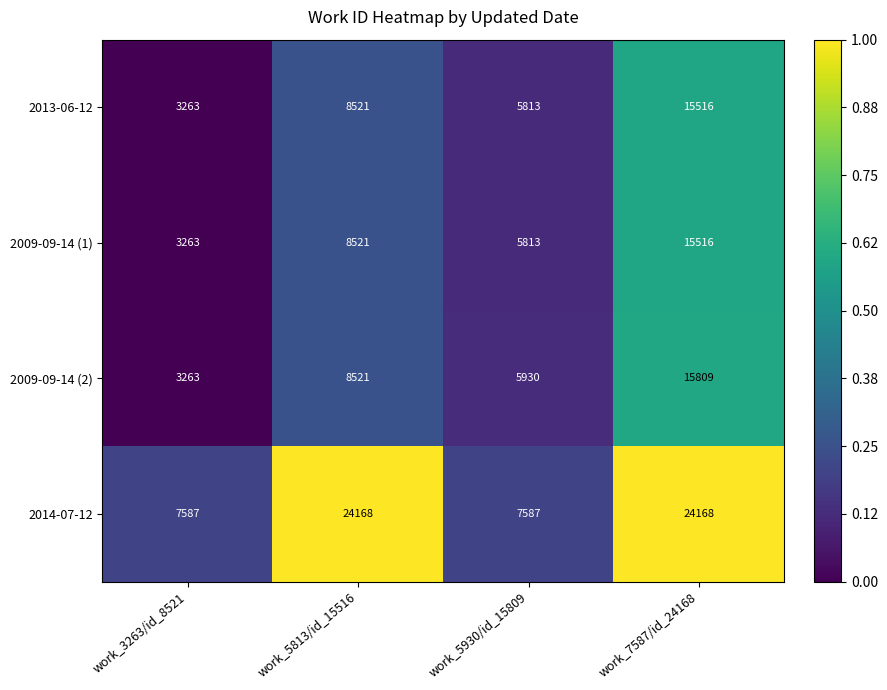

Reading left to right, list all the values displayed in this chart.

2013-06-12: work_3263/id_8521=3263	work_5813/id_15516=8521	work_5930/id_15809=5813	work_7587/id_24168=15516
2009-09-14 (1): work_3263/id_8521=3263	work_5813/id_15516=8521	work_5930/id_15809=5813	work_7587/id_24168=15516
2009-09-14 (2): work_3263/id_8521=3263	work_5813/id_15516=8521	work_5930/id_15809=5930	work_7587/id_24168=15809
2014-07-12: work_3263/id_8521=7587	work_5813/id_15516=24168	work_5930/id_15809=7587	work_7587/id_24168=24168